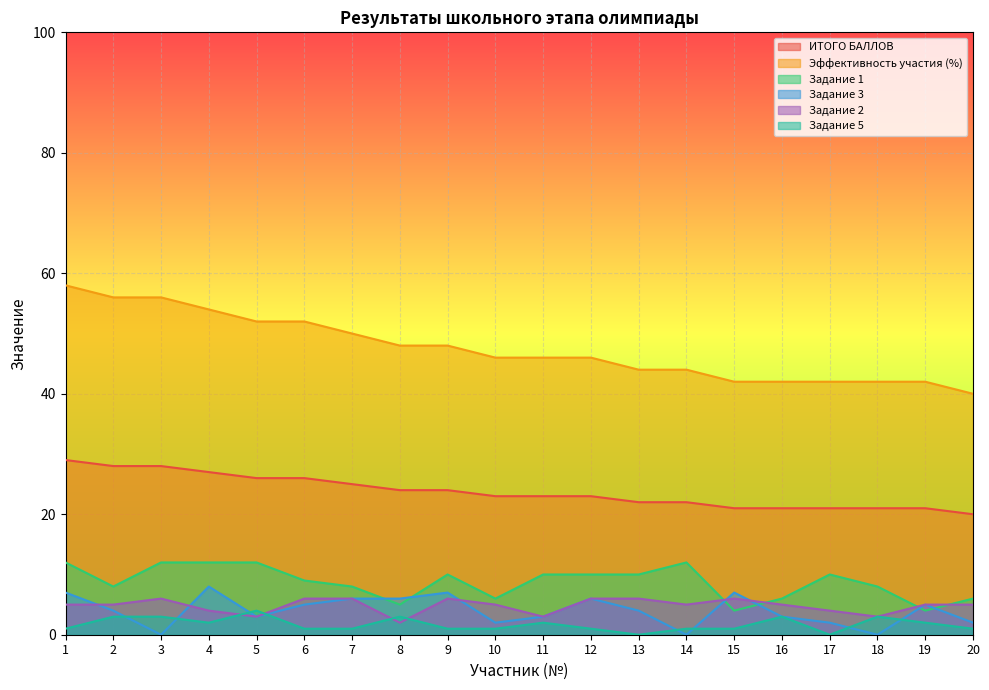

At which label is ИТОГО БАЛЛОВ closest to 24?

8